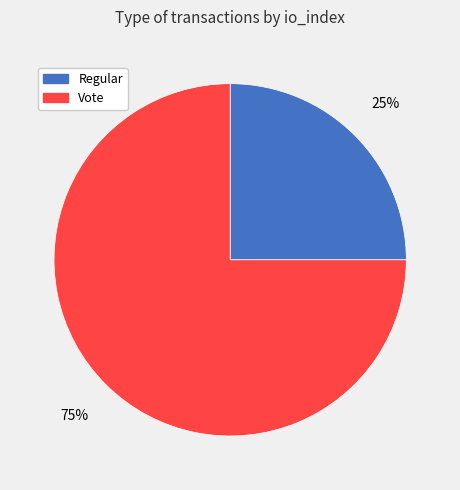

How many slices are in this pie chart?

2